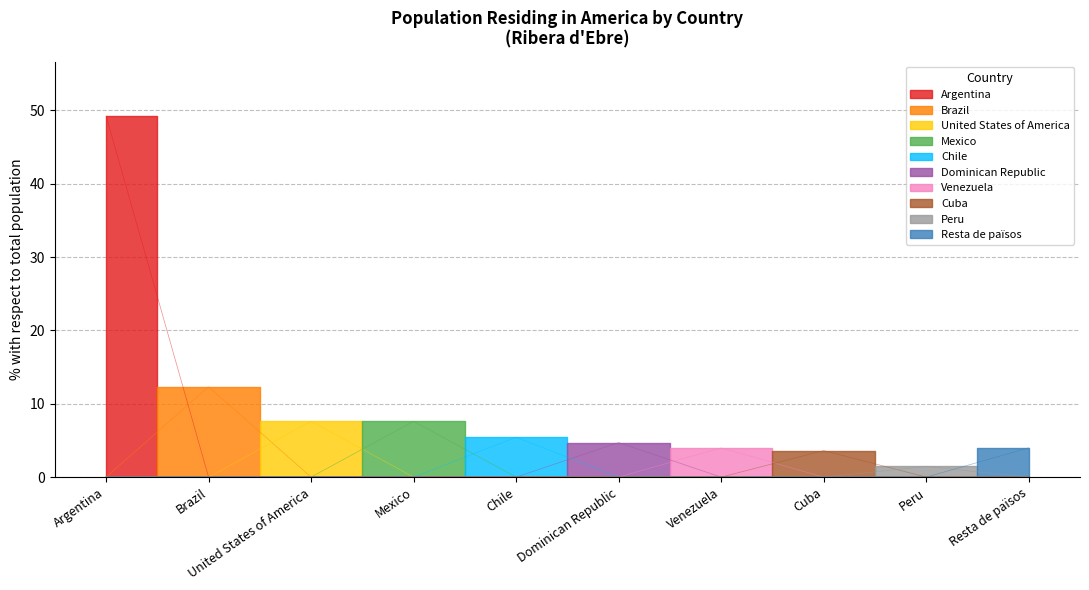

What position from the right is Mexico?

7